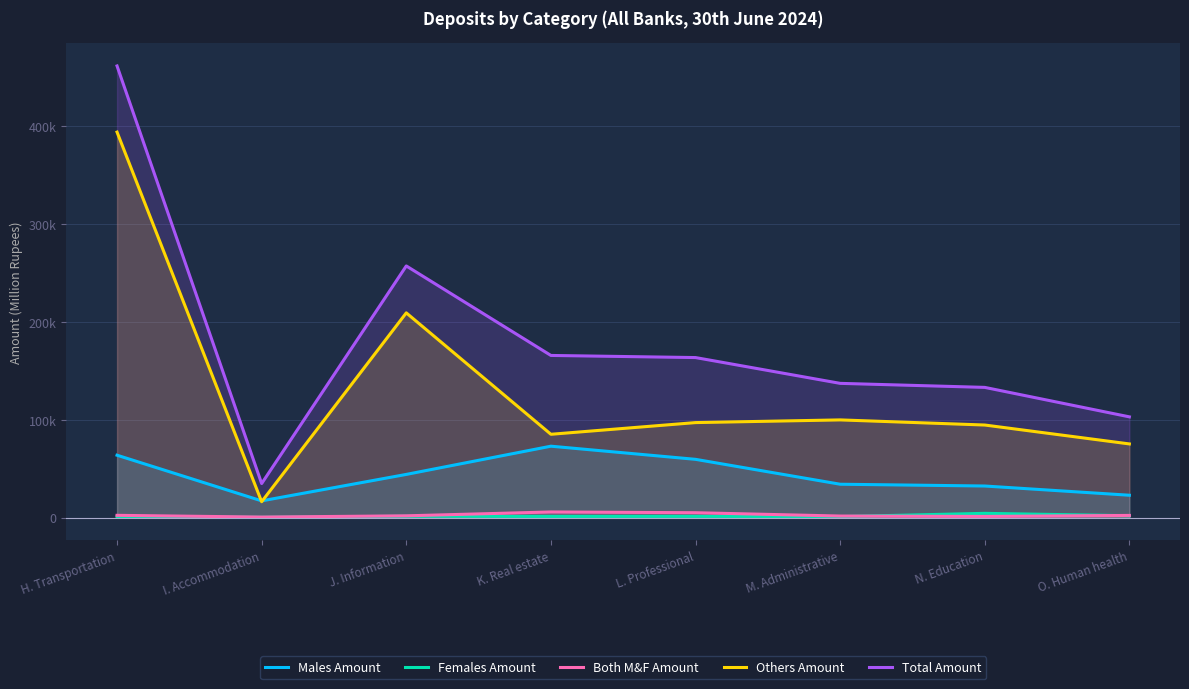

True or false: Others Amount and Total Amount intersect in this chart.

False